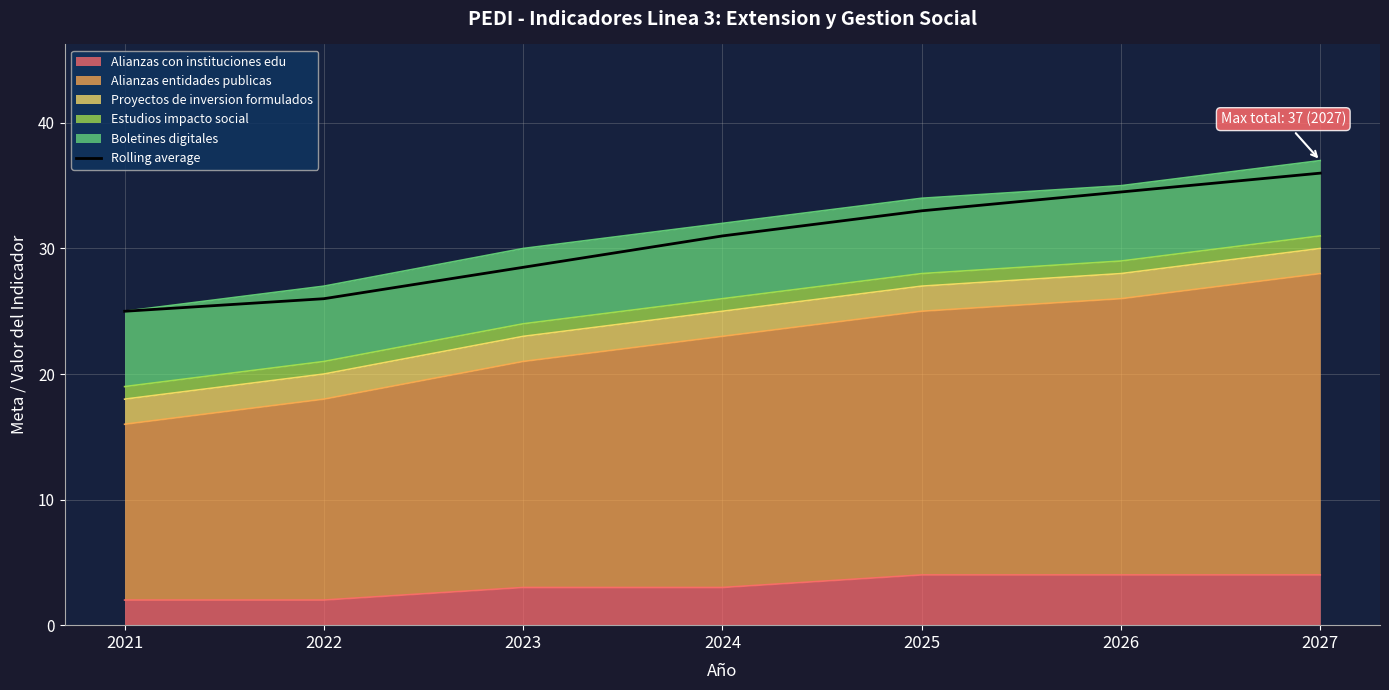

What is the sum of the values at 2021 and 2022?

51.0